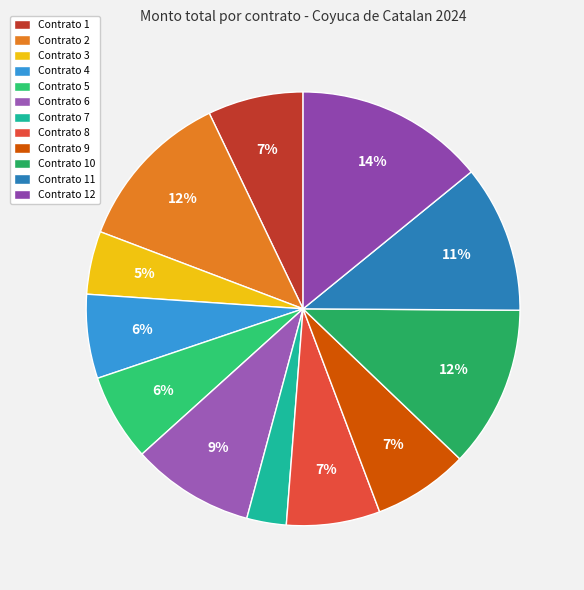

Count the number of slices in the pie.

12